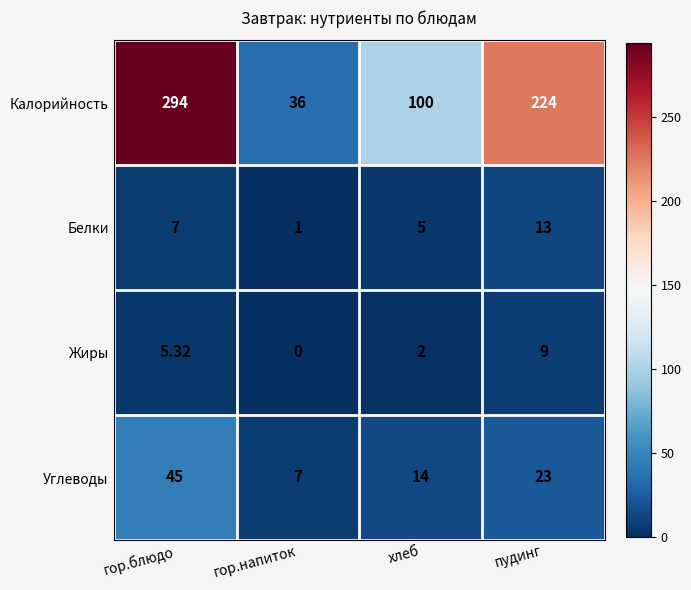

At which category does the chart reach its peak across all series?

гор.блюдо